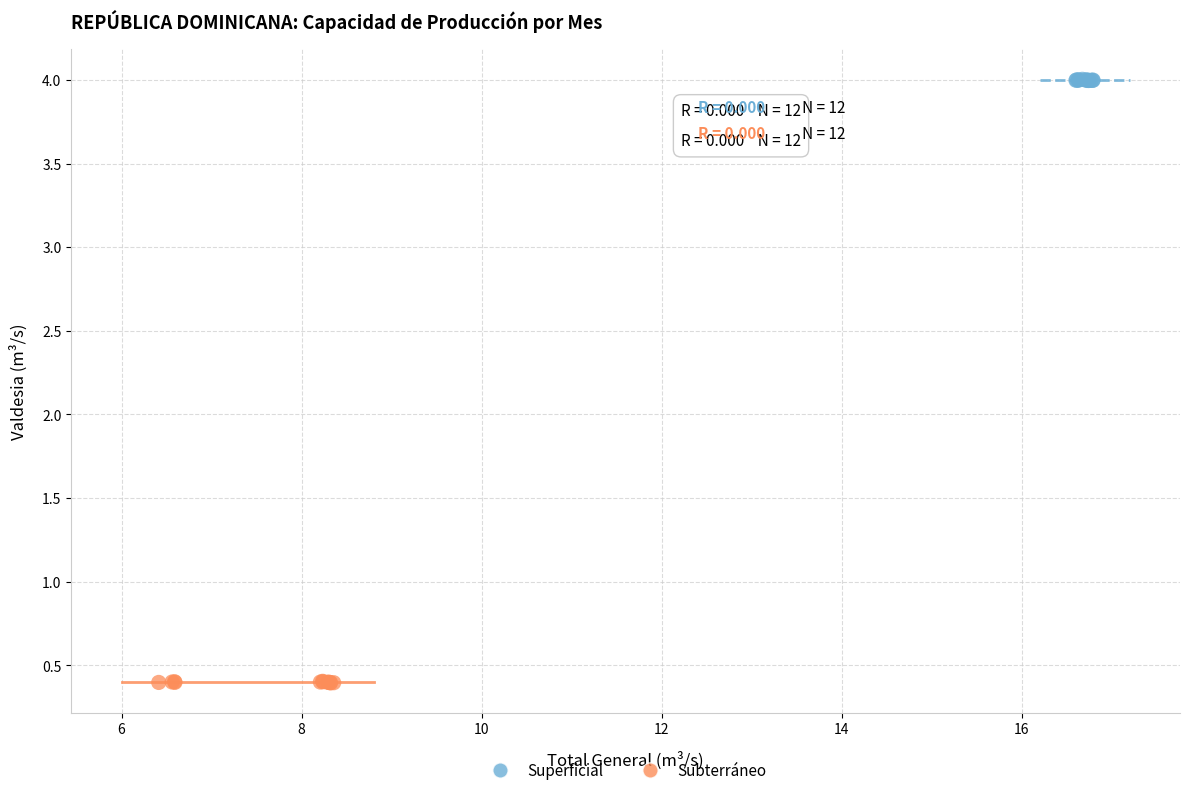

Which series reaches the minimum Y coordinate?

Subterráneo